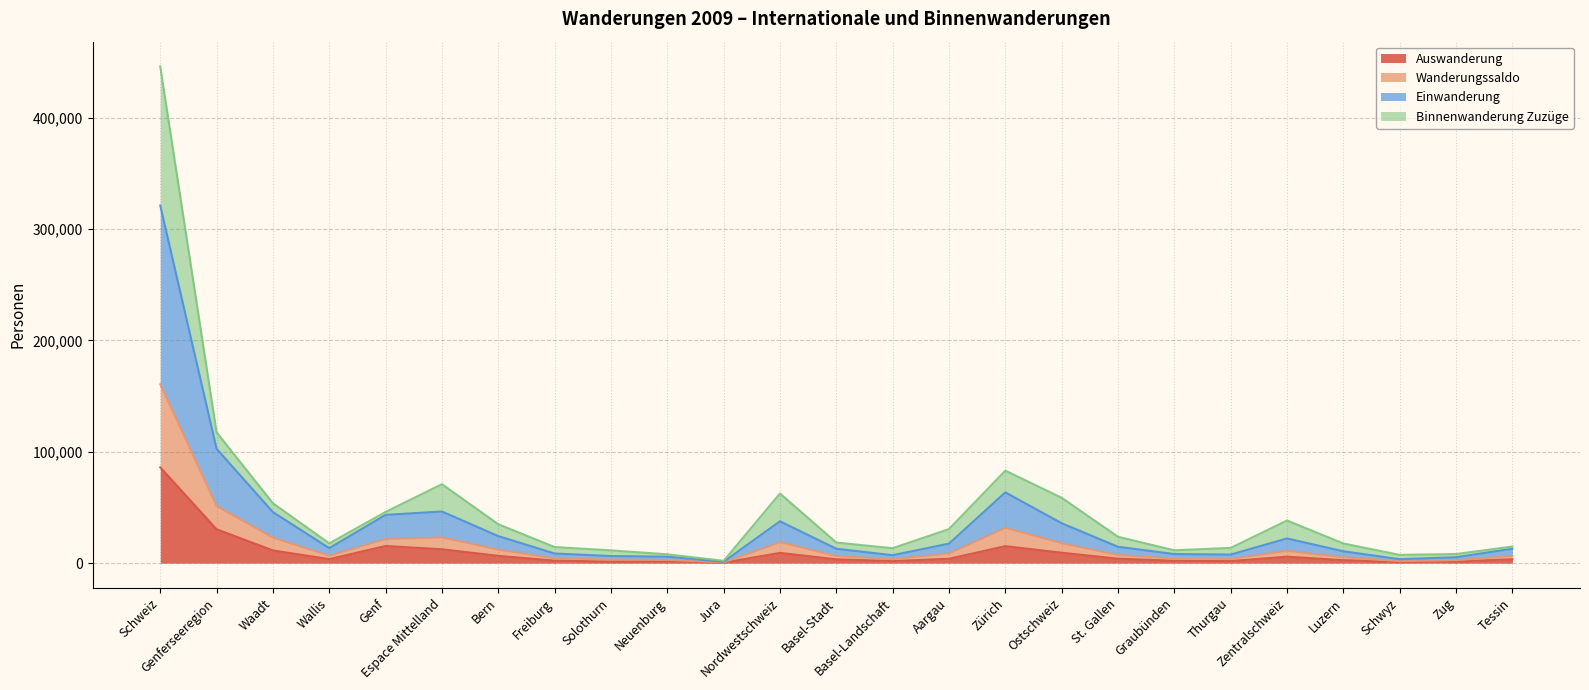

At which category does Wanderungssaldo reach its first local peak?

Espace Mittelland